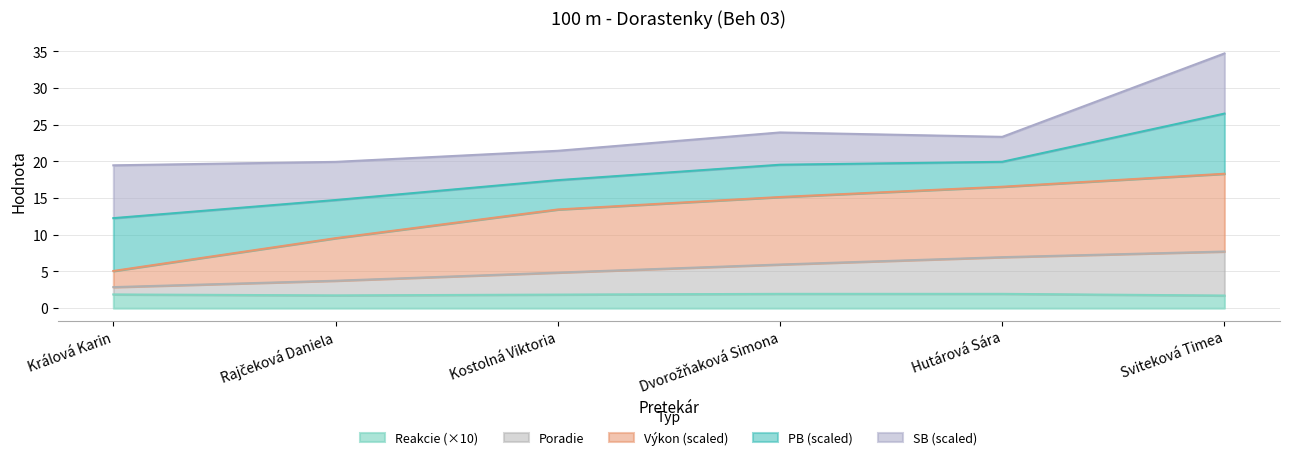

What is the value of the Výkon point at the 3rd from the left?

13.4